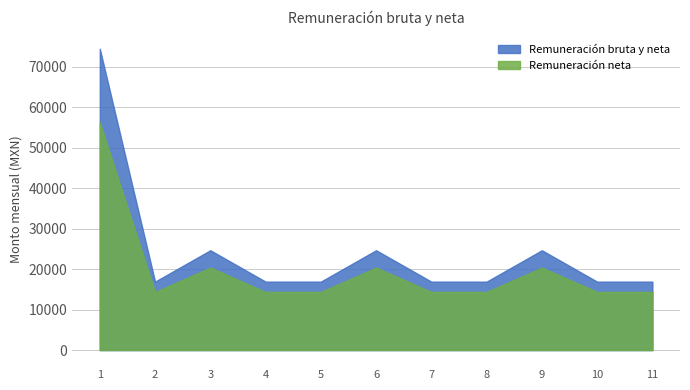

How many Remuneración bruta y neta values are between 16912 and 24672?

10